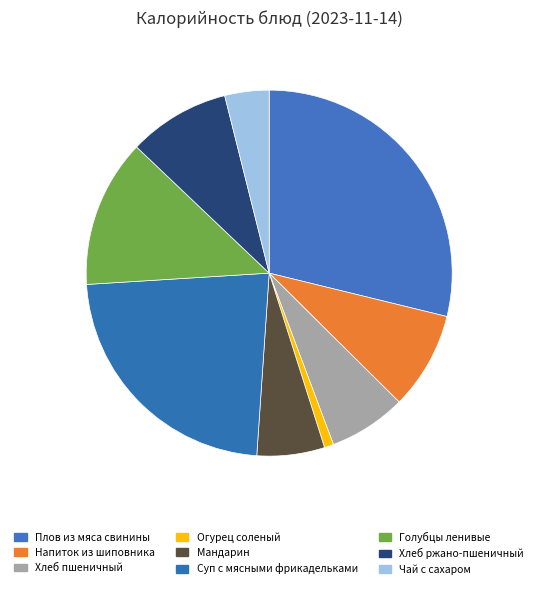

Does Мандарин account for over 50% of the chart?

No